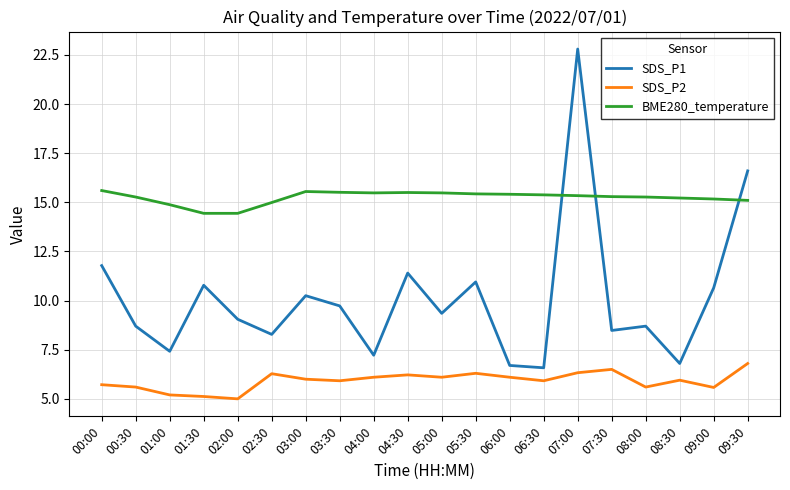

What is the greatest value displayed?

22.8